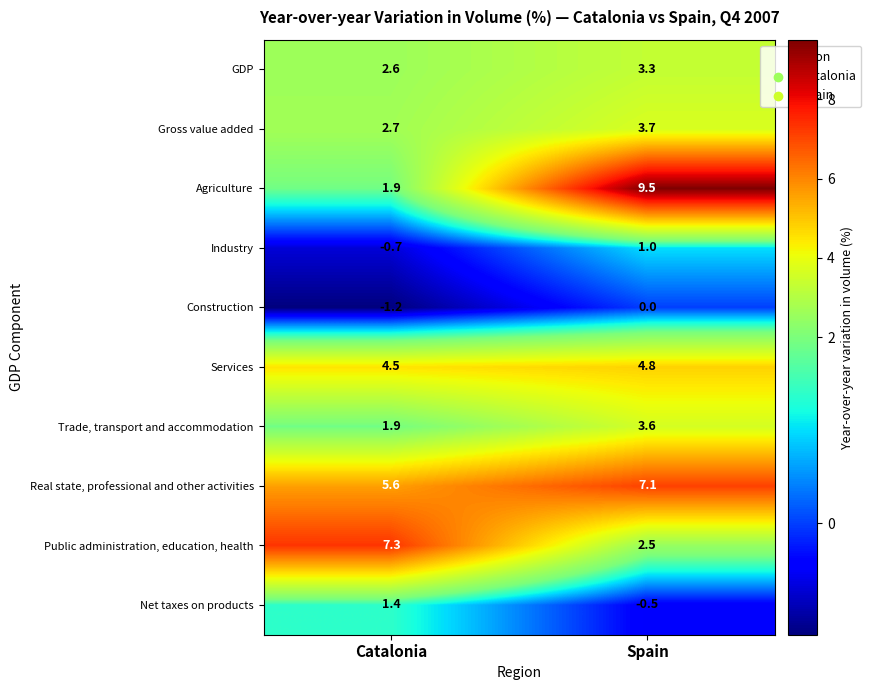

Between Catalonia and Spain, which series saw the biggest shift?

Agriculture